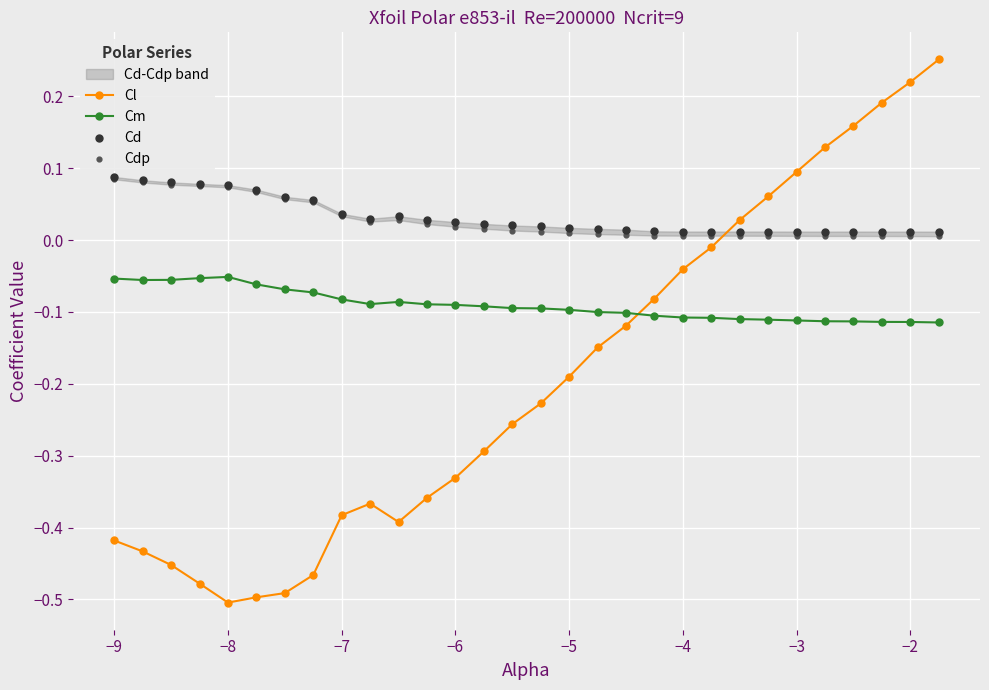

Which series reaches the maximum Y coordinate?

Cl